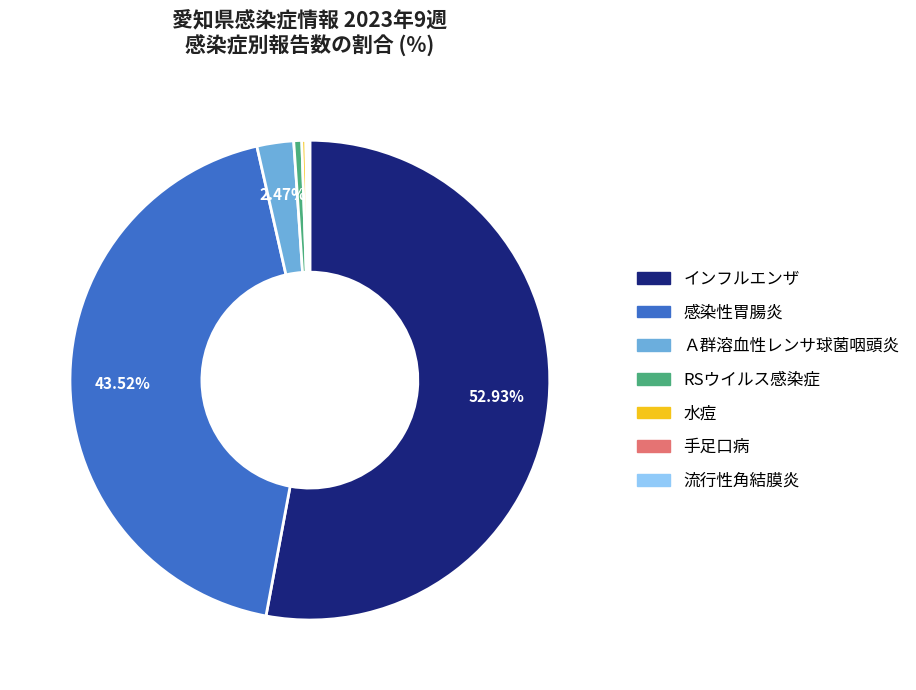

What percentage is the RSウイルス感染症 slice, to the nearest percent?

1%